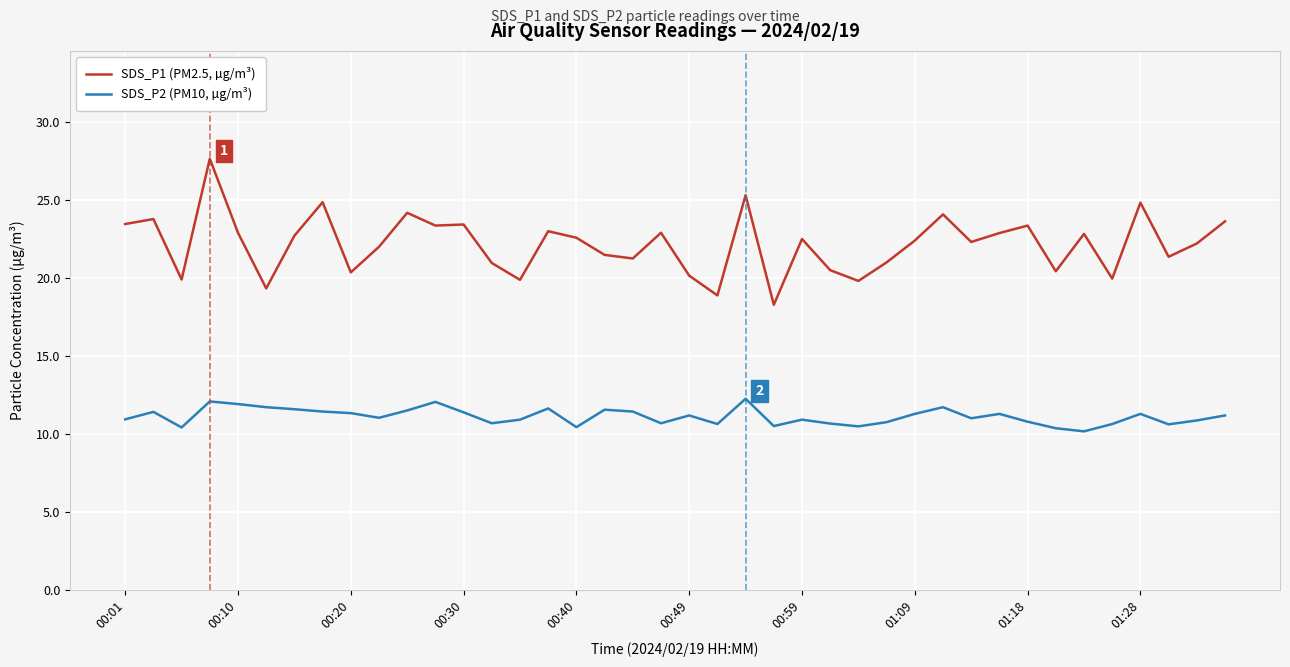

Which series has the widest spread of values?

SDS_P1 (PM2.5, µg/m³)